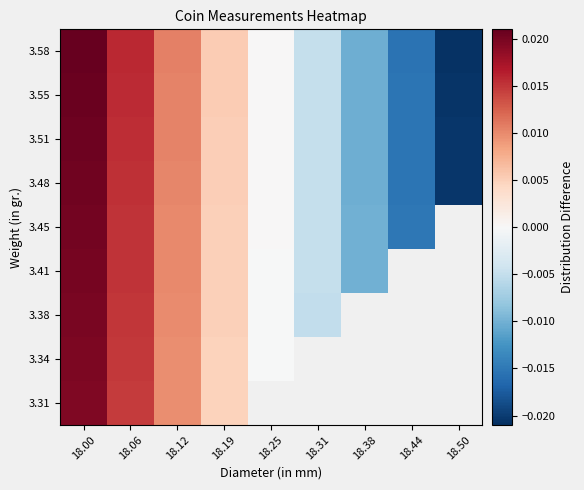

How many negative values does the 3.41 series have?

5